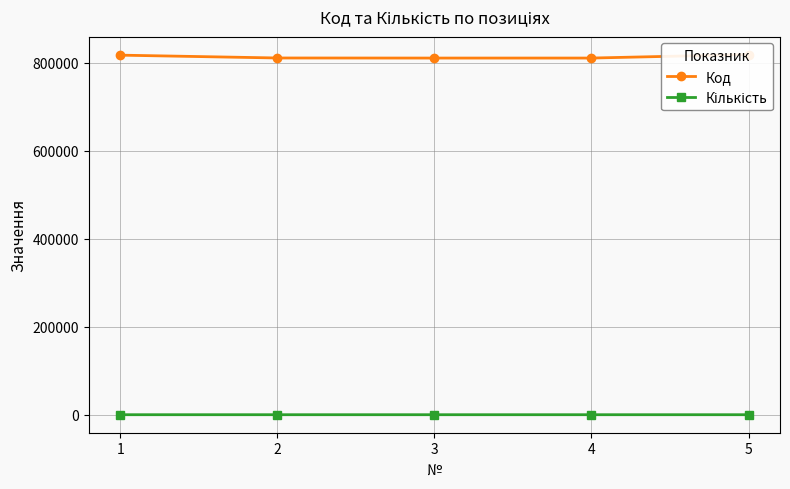

Is this an area chart (filled region under the line)?

No